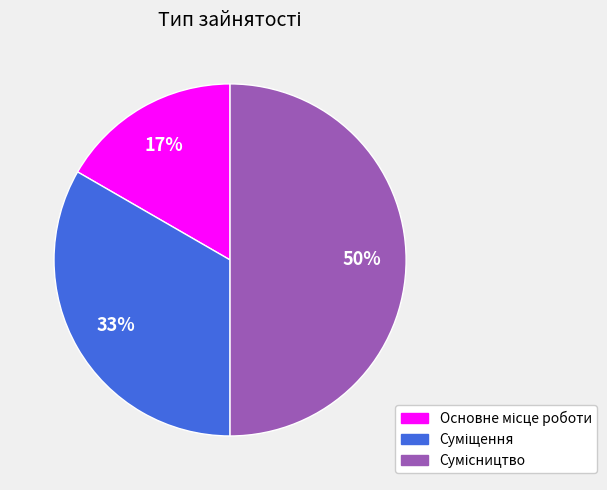

To the nearest percent, what is the average slice percentage?

33%